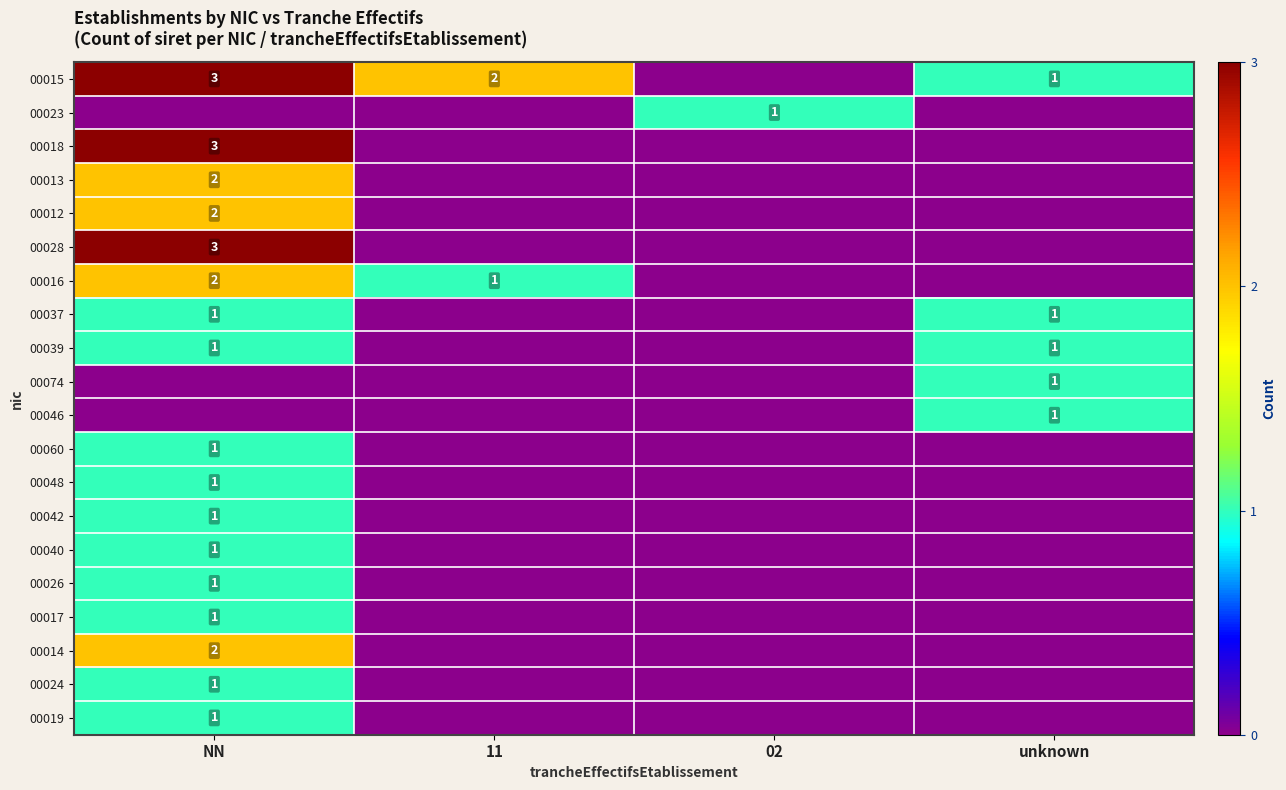

The 00015 series shows 1 at unknown. True or false?

True